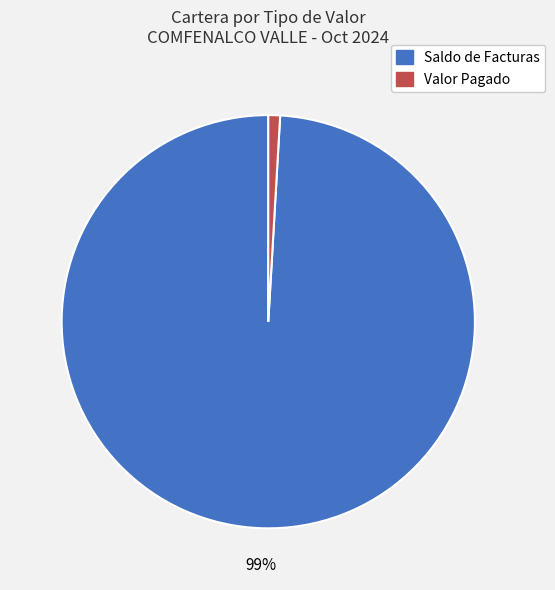

Is there any slice that represents more than half of the pie?

Yes